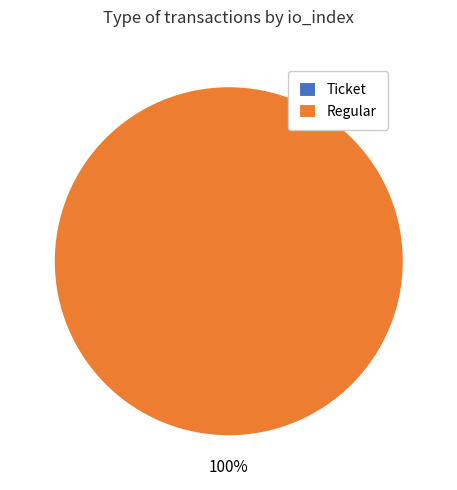

To the nearest percent, what percentage of the pie is Regular?

100%